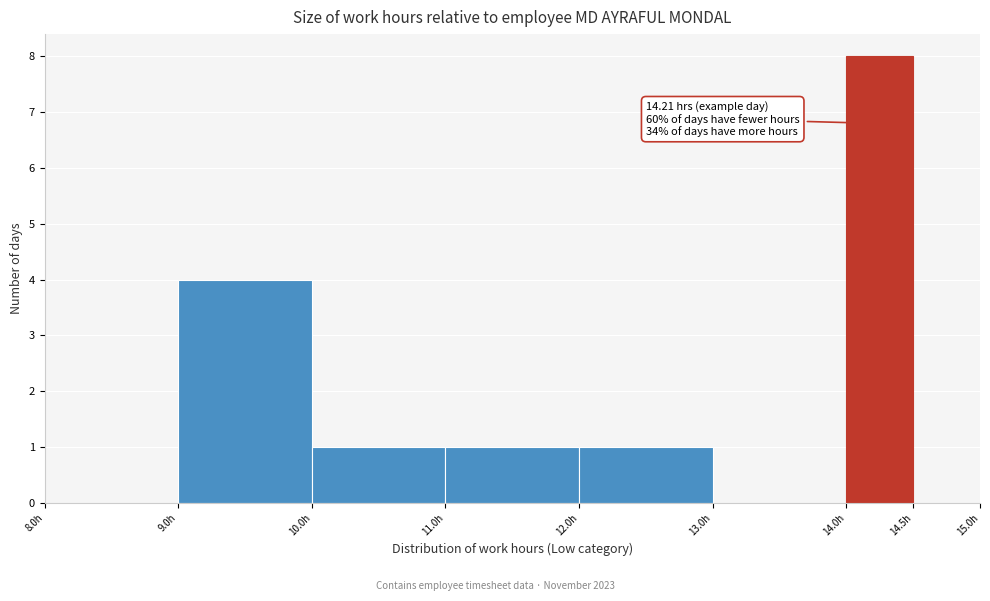

Which range on the x-axis has the tallest bar?

14.0 to 14.5